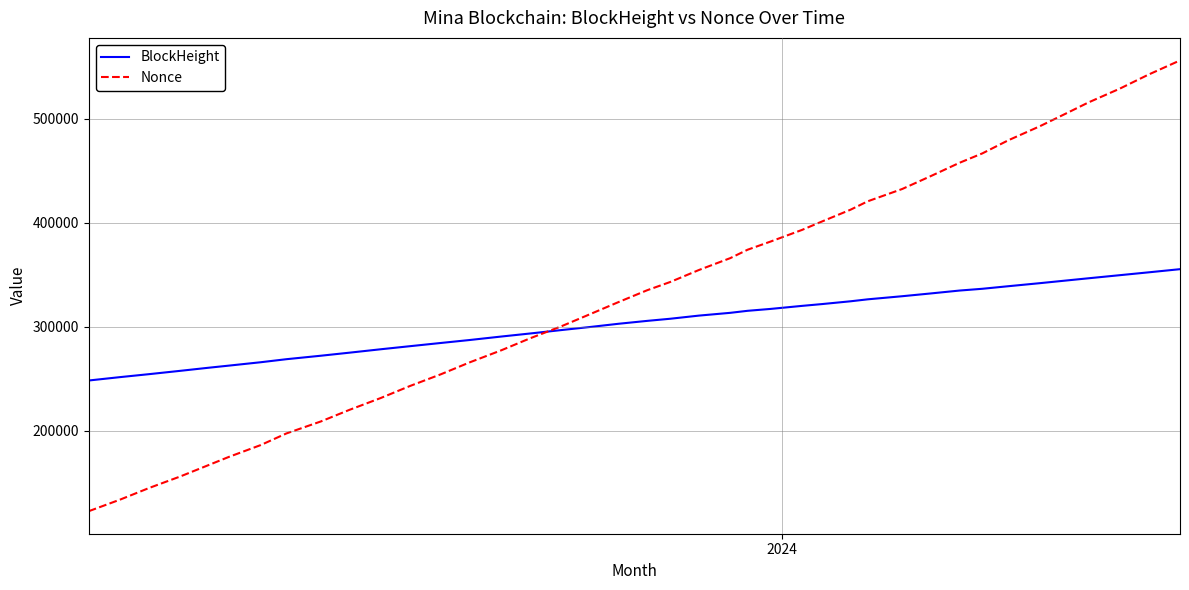

What is the minimum value shown in the chart?

122757